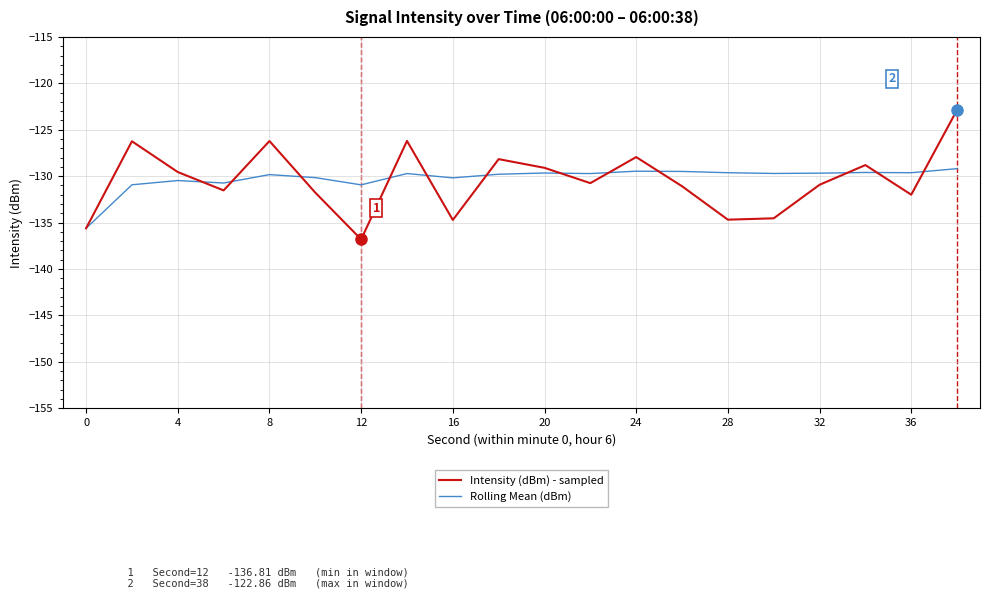

Does the chart display data point markers on the line(s)?

No